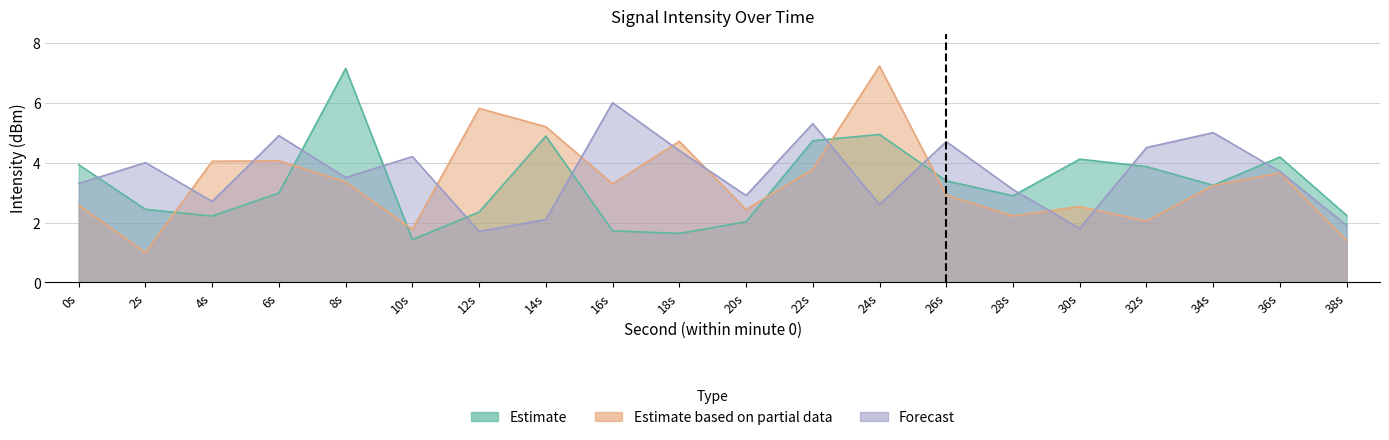

What is the sum of all Estimate values?

66.4